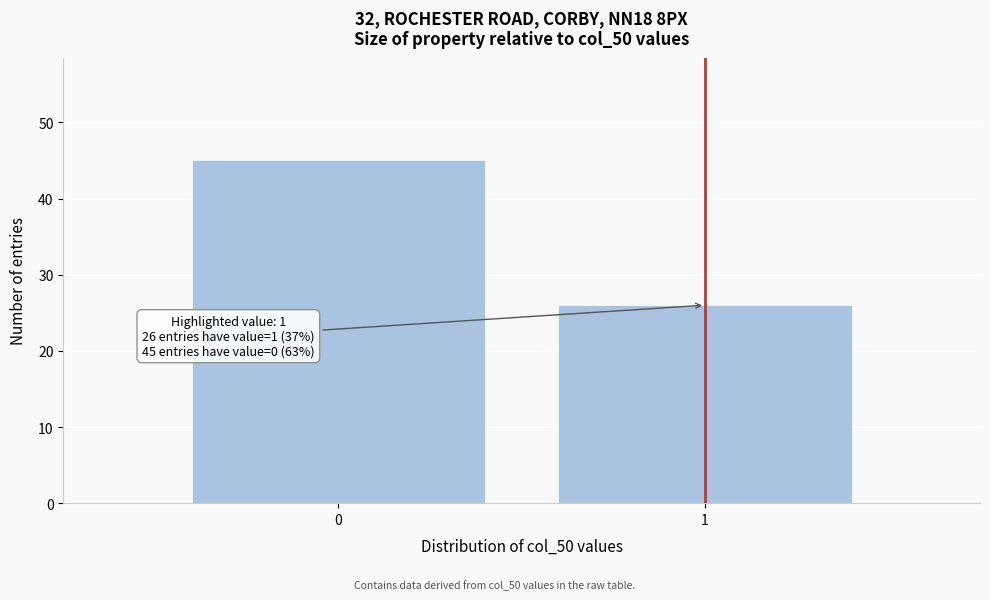

Reading left to right, extract all data points from this chart.

45	26